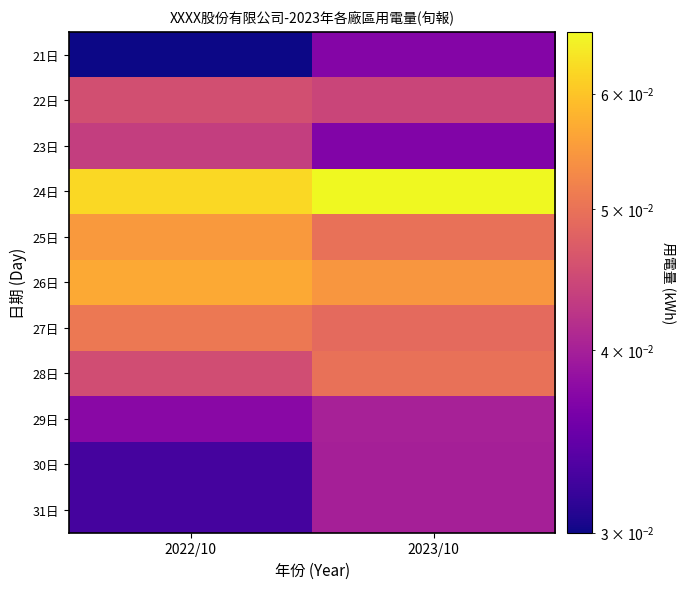

List the series in order of their peak value, highest first.

24日, 26日, 25日, 27日, 28日, 22日, 23日, 29日, 30日, 31日, 21日